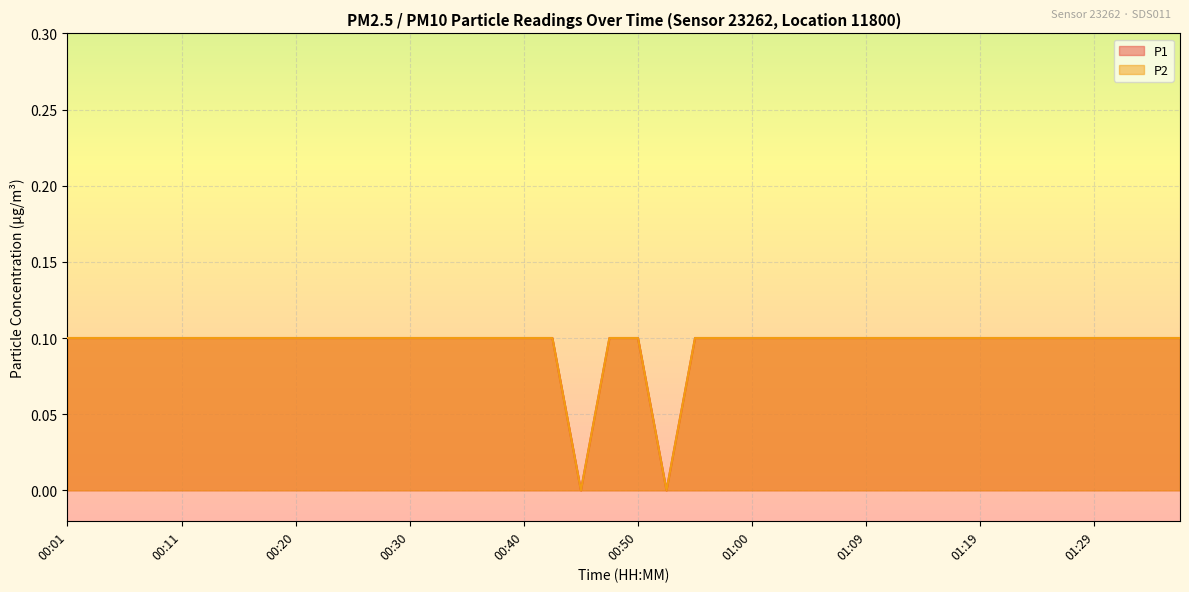

At 01:00, list the series in order from smallest to largest.

P1, P2